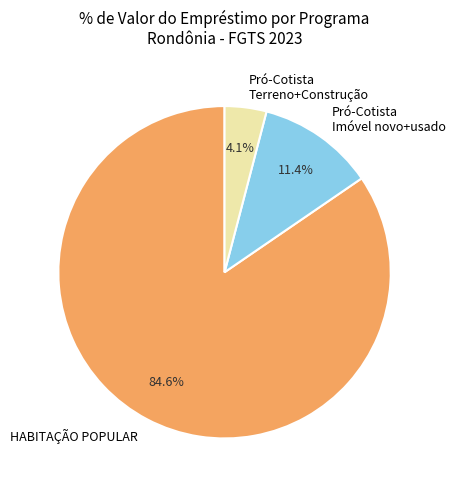

Does any single category account for the majority?

Yes